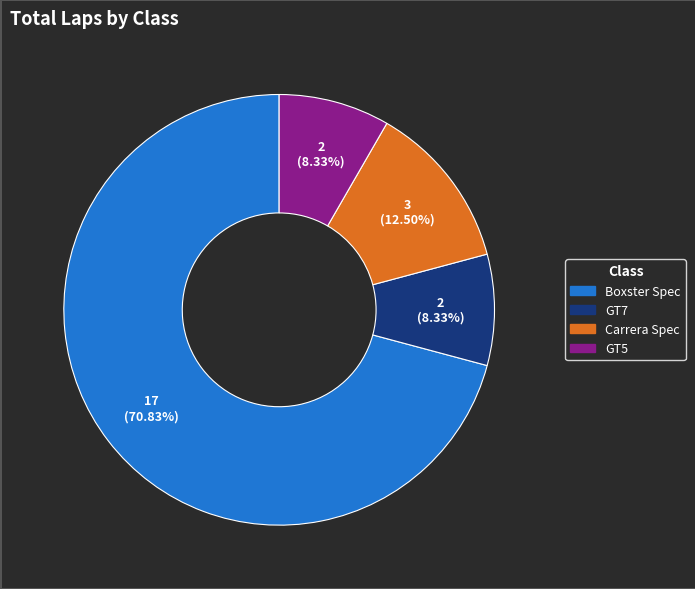

Which category accounts for the majority?

Boxster Spec